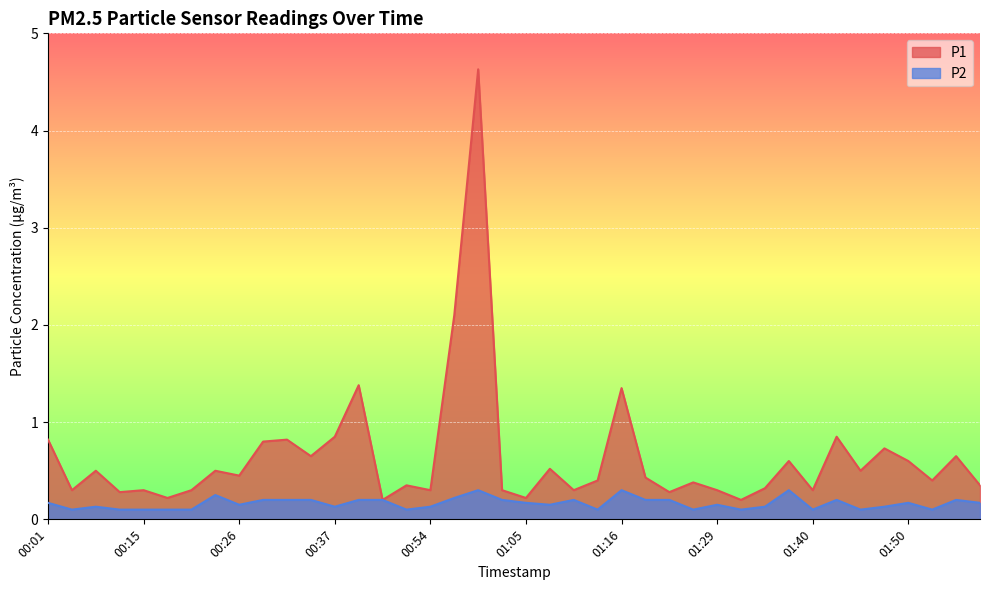

Is the value of P1 at 00:20 greater than the value of P2 at 01:53?

Yes